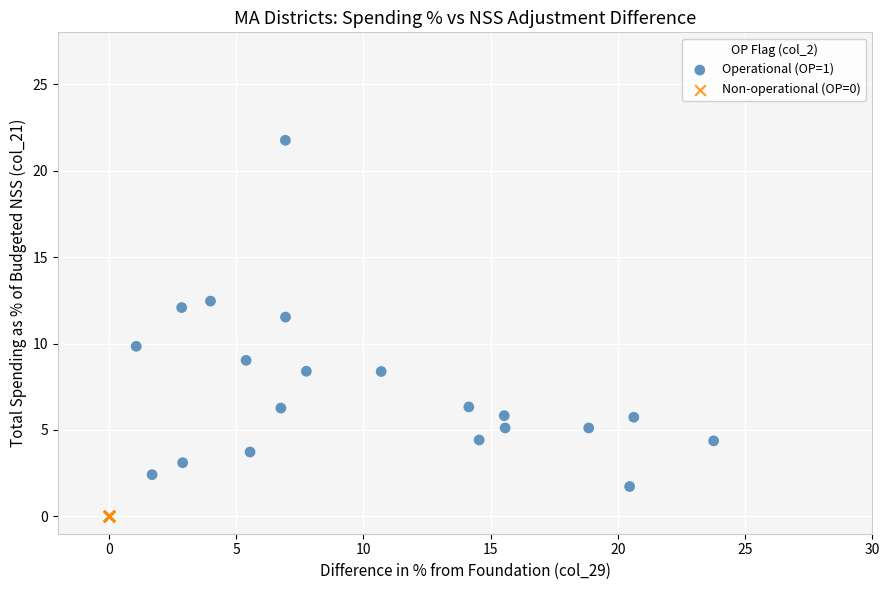

Which series contains the highest Y value?

Operational (OP=1)